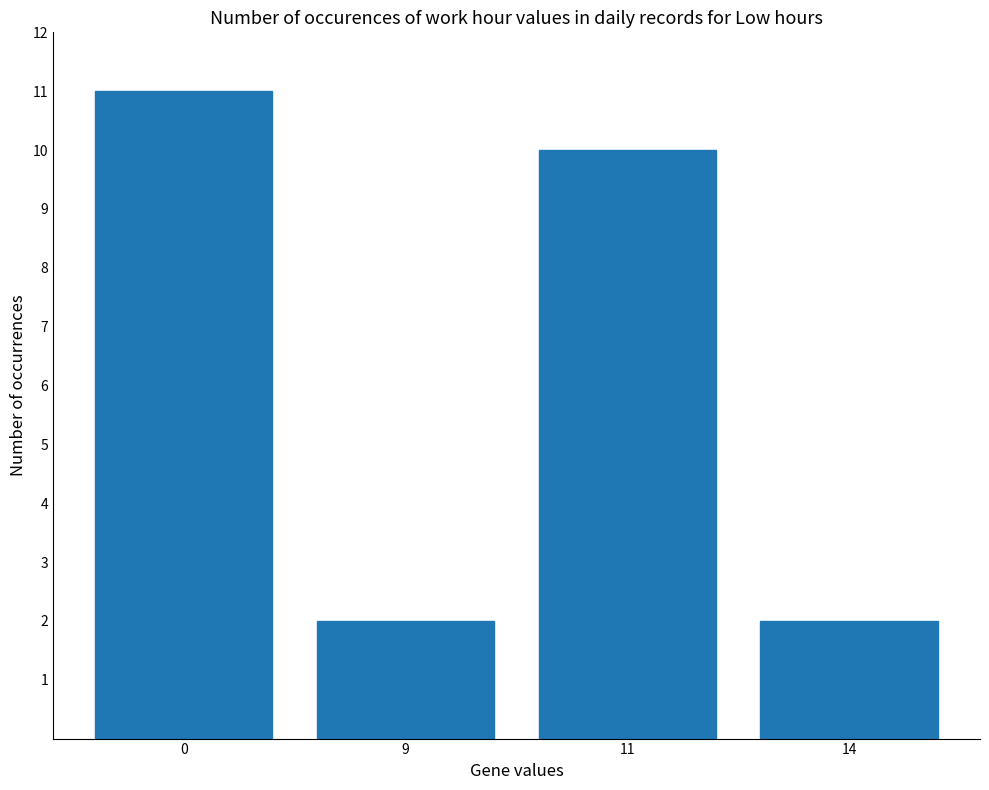

Reading left to right, transcribe all the data shown in this chart.

0=11	9=2	11=10	14=2